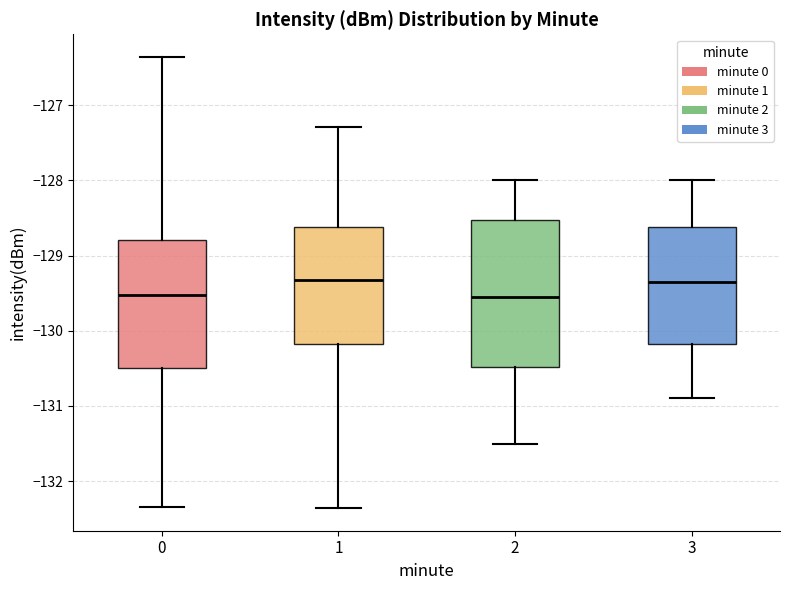

Reading left to right, transcribe this box plot: for each box, give where its median line is, the range the box spans, and where its two whiskers end, as read against the y-axis. The values are not printed on the chart, so give them approximately, as read against the axis.

0: median -129.5, box -130.5 to -128.8, whiskers -132.4 to -126.4
1: median -129.3, box -130.2 to -128.6, whiskers -132.4 to -127.3
2: median -129.5, box -130.5 to -128.5, whiskers -131.5 to -128.0
3: median -129.3, box -130.2 to -128.6, whiskers -130.9 to -128.0